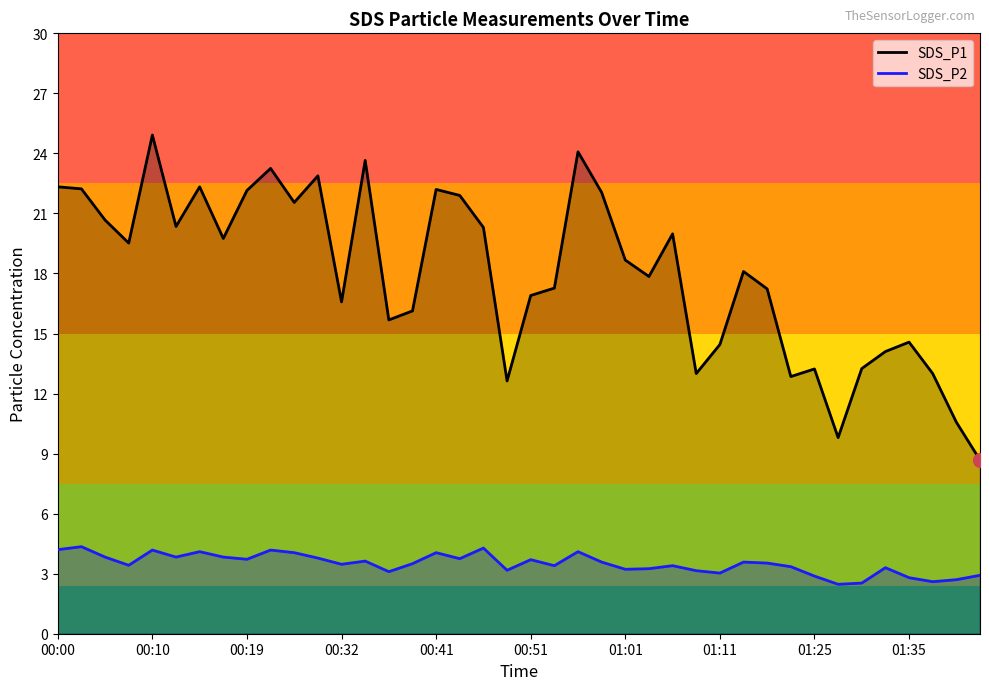

The SDS_P2 series shows 6.6 at 00:51. True or false?

False